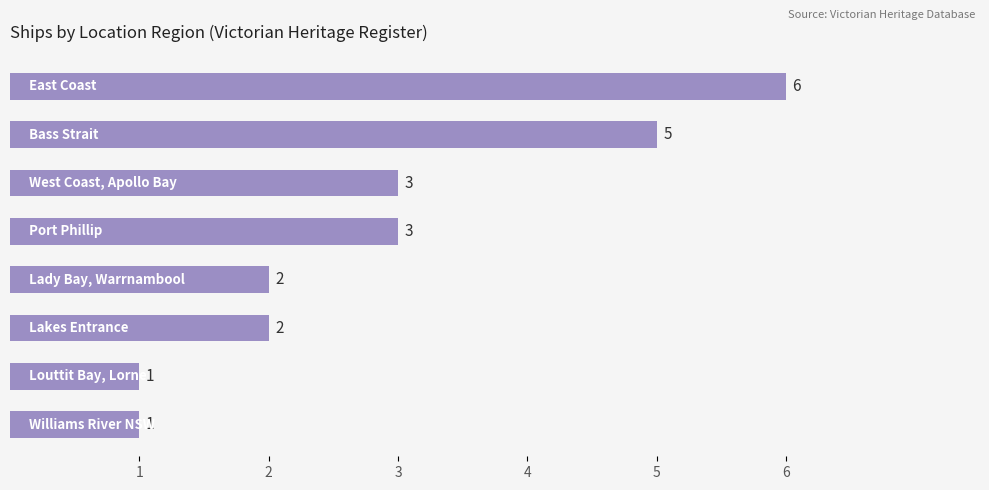

Reading bottom to top, what are all the values shown in this chart?

1	1	2	2	3	3	5	6